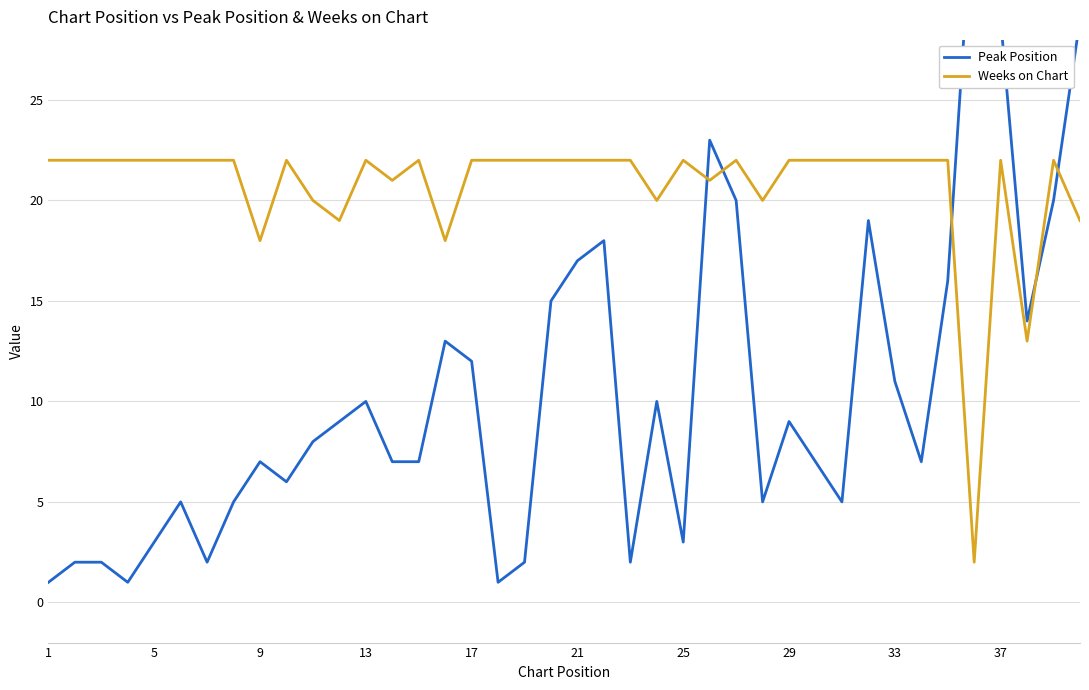

True or false: Weeks on Chart has a value of 6 at 9.

False